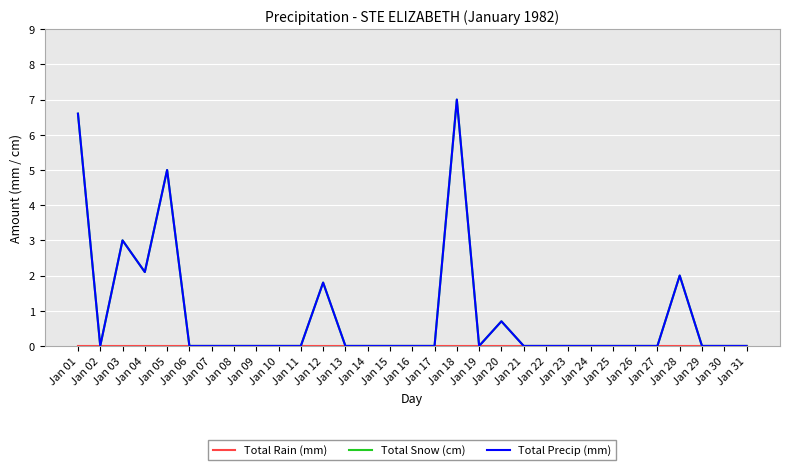

What is the difference between the maximum and minimum values in the Total Snow (cm) series?

7.0